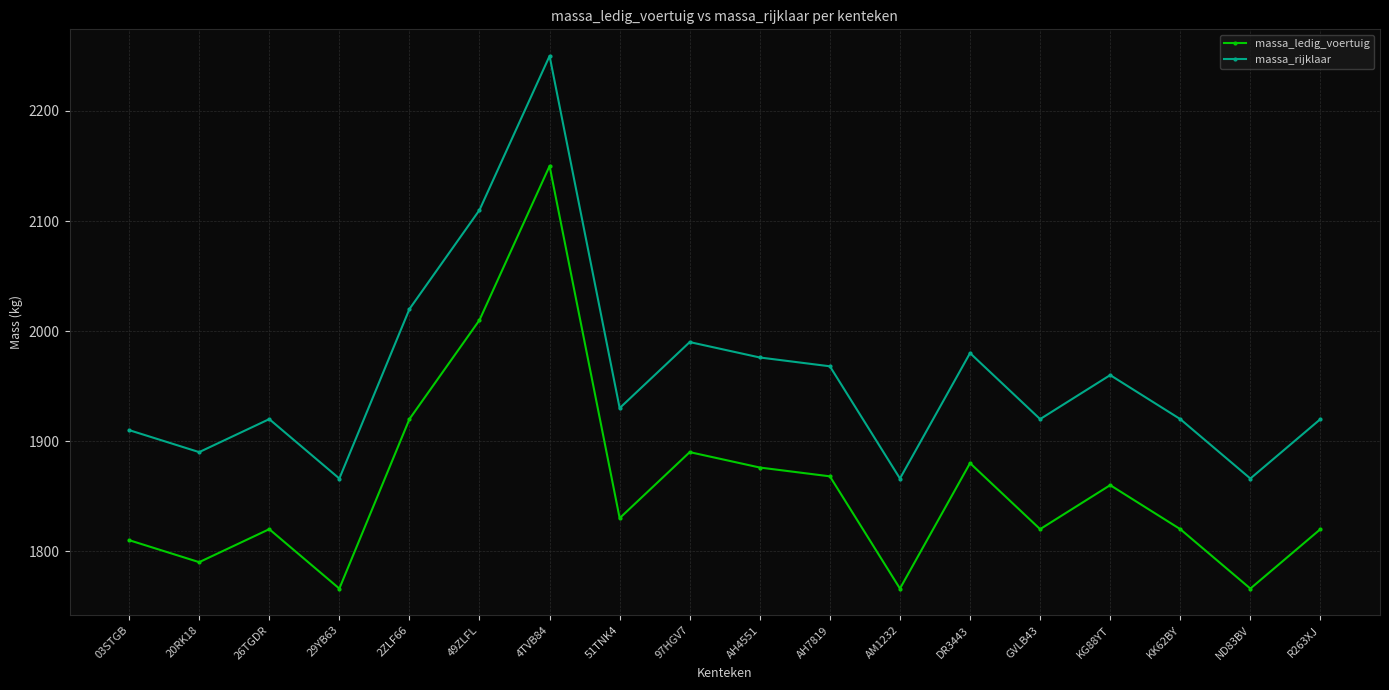

In massa_rijklaar, how many points are lower than both neighbors (excluding endpoints)?

6